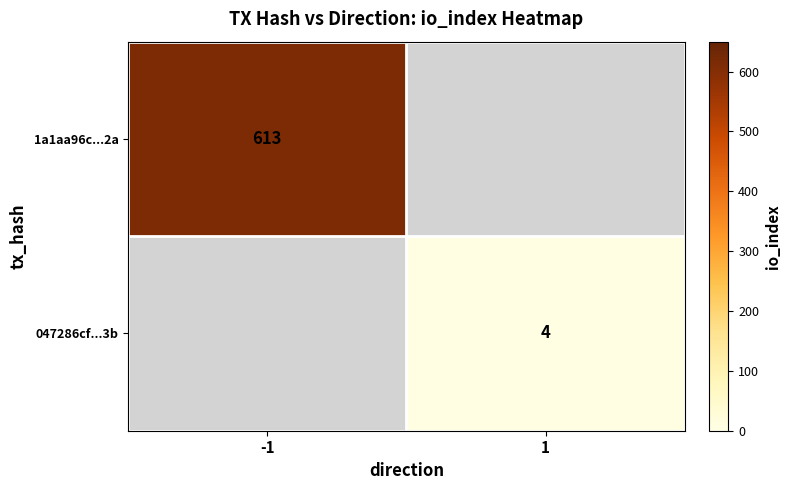

The value of 1a1aa96c...2a at -1 is 613. True or false?

True